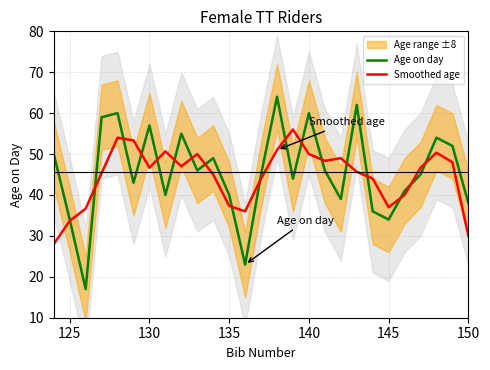

True or false: Age on day has a value of 103.9 at 140.

False